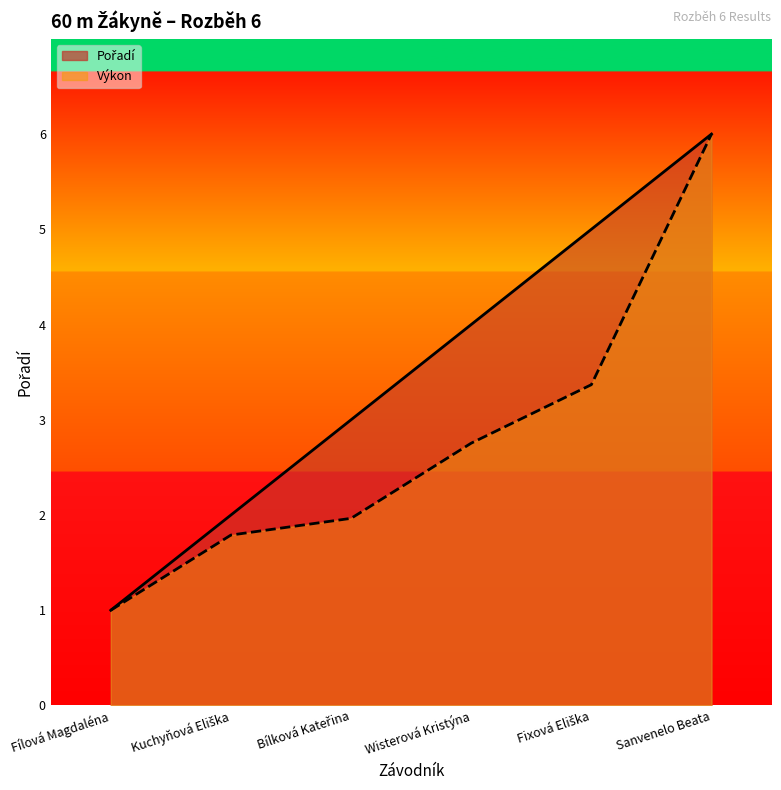

What are all the series names shown in the legend?

Pořadí, Výkon